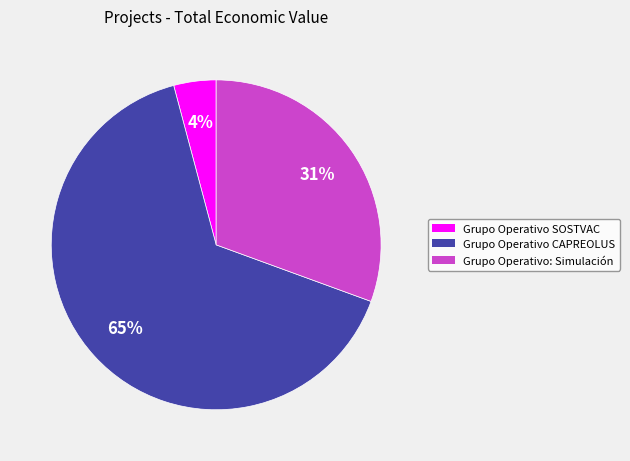

Does Grupo Operativo CAPREOLUS account for over 50% of the chart?

Yes